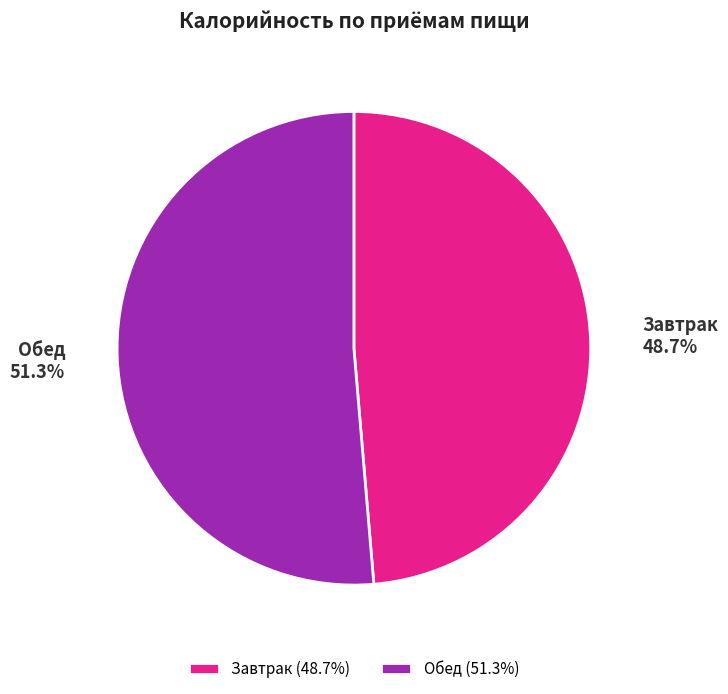

True or false: Обед accounts for 51% of the total.

True